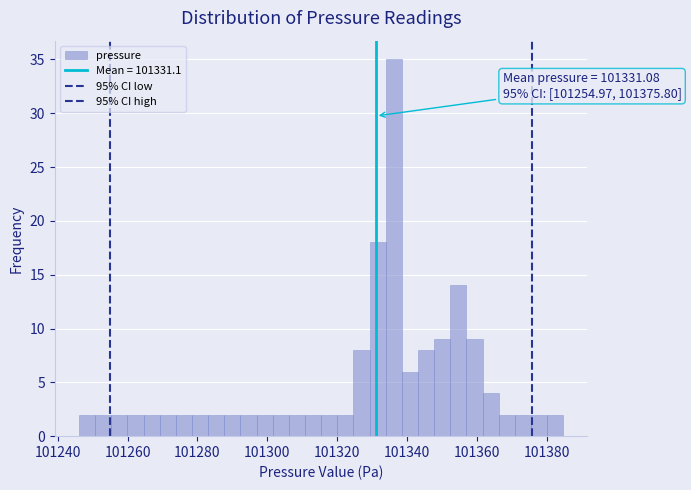

Around what value on the x-axis is the tallest bar? Give the approximate position of its centre, as read against the axis.

101336